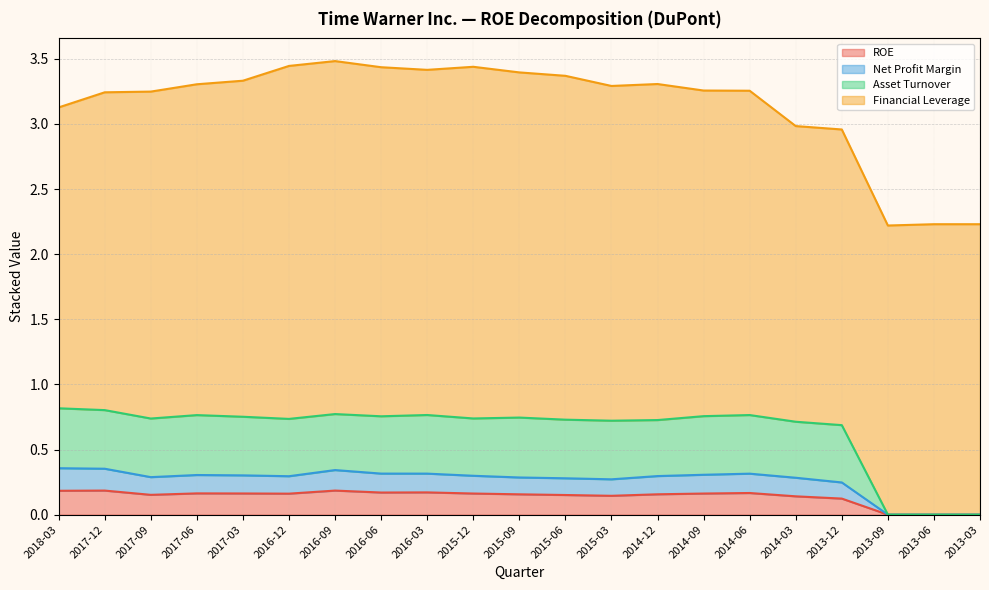

Where is the first local maximum for Asset Turnover?

2017-06